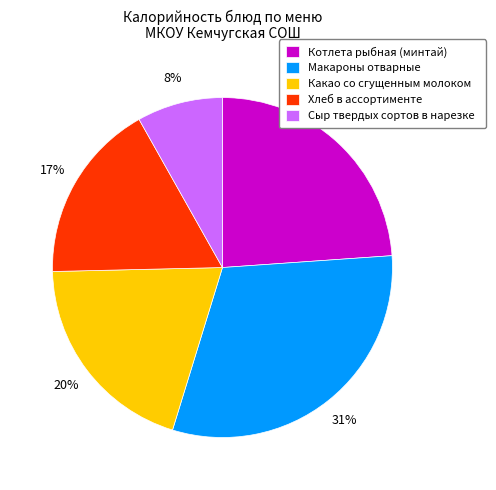

How many slices are in this pie chart?

5